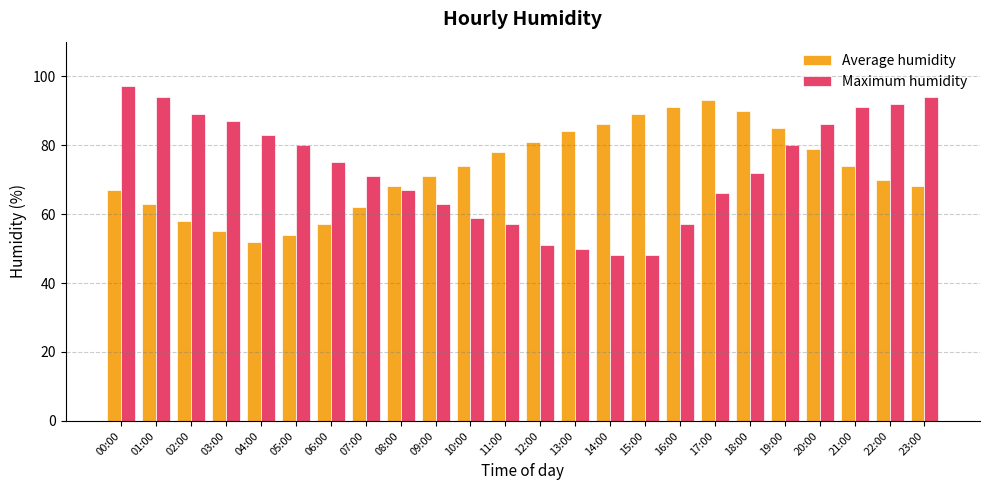

Does the chart contain stacked bars?

No